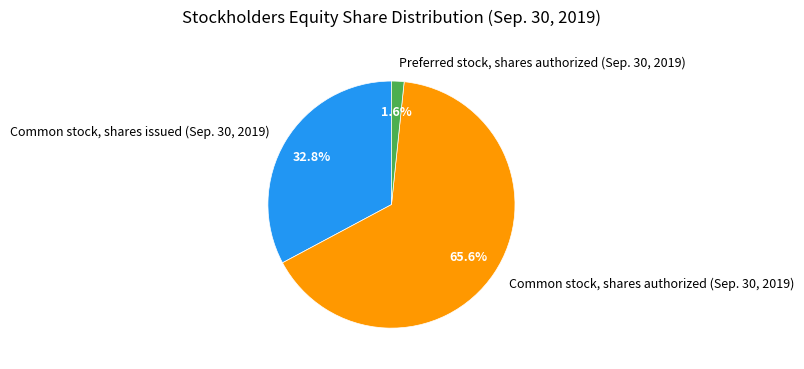

Which category accounts for the majority?

Common stock, shares authorized (Sep. 30, 2019)